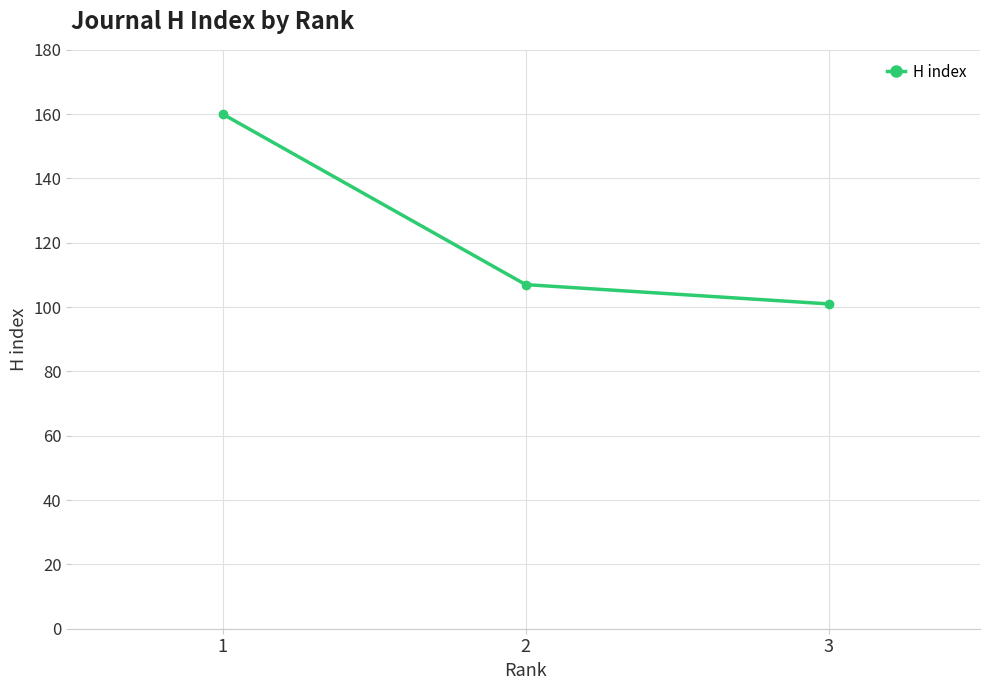

Reading right to left, list all the values displayed in this chart.

3=101	2=107	1=160